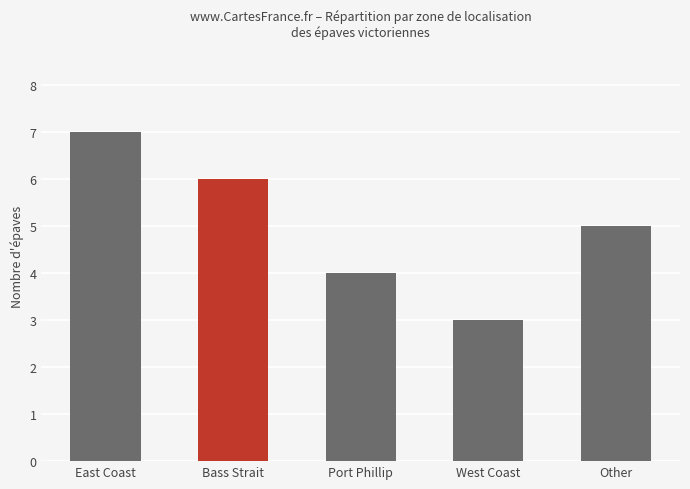

What is the average value?

5